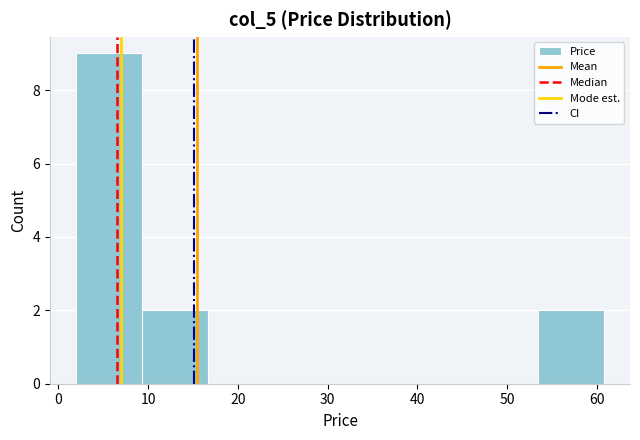

Reading left to right, list every bar in this chart as the range it spans on the x-axis followed by its height. Neither the bar edges nor the heights are printed on the chart, so give them approximately, as read against the axes.

2 to 9: 9
9 to 17: 2
17 to 24: 0
24 to 31: 0
31 to 39: 0
39 to 46: 0
46 to 53: 0
53 to 61: 2